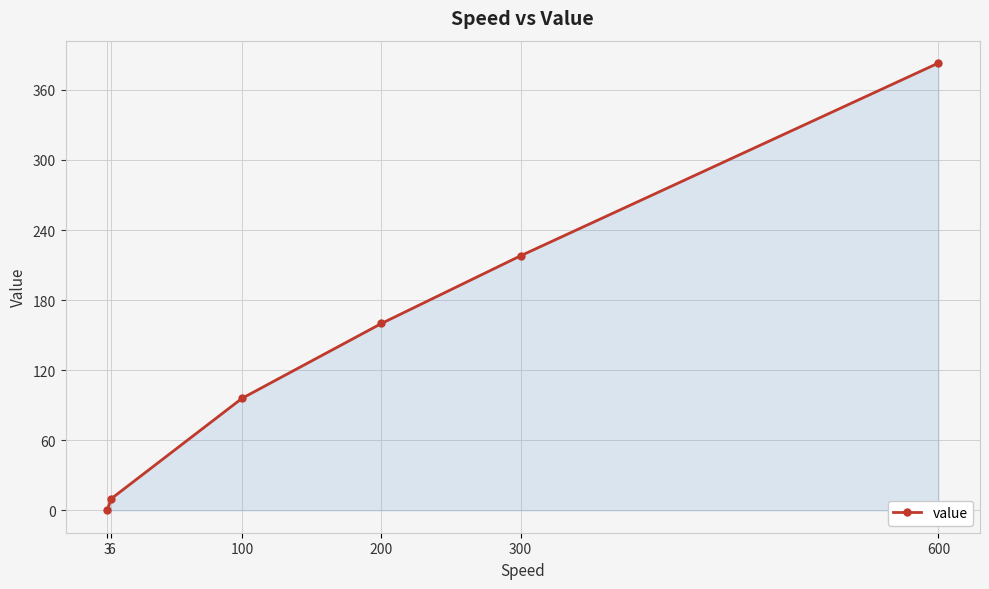

Is it true that the value at 6 is 2?

False